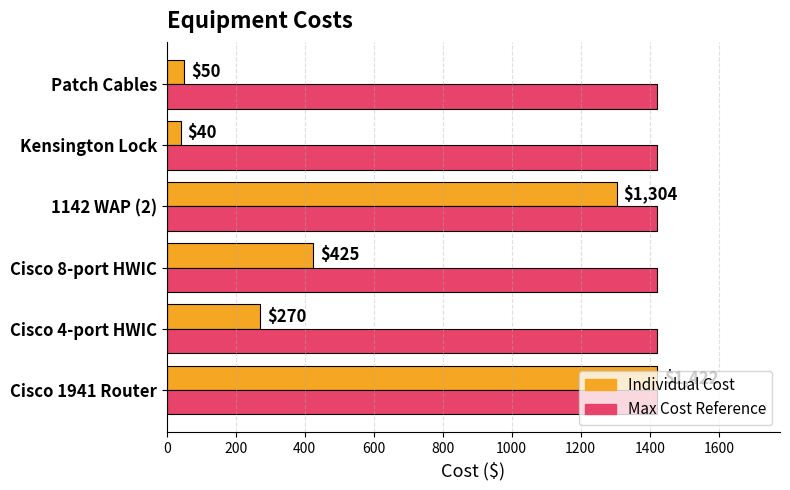

How many series are shown in this chart?

2